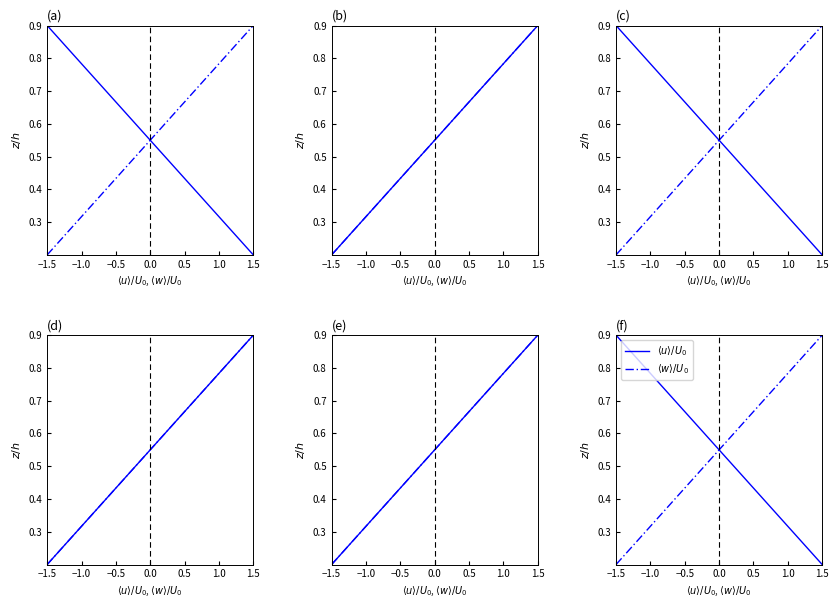

Is this an area chart (filled region under the line)?

No